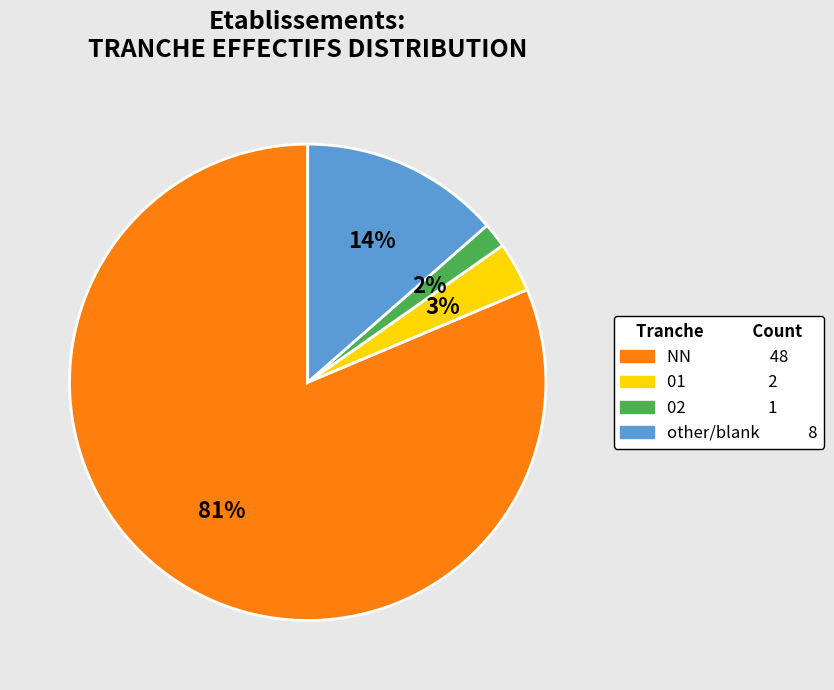

How many segments does this pie chart have?

4